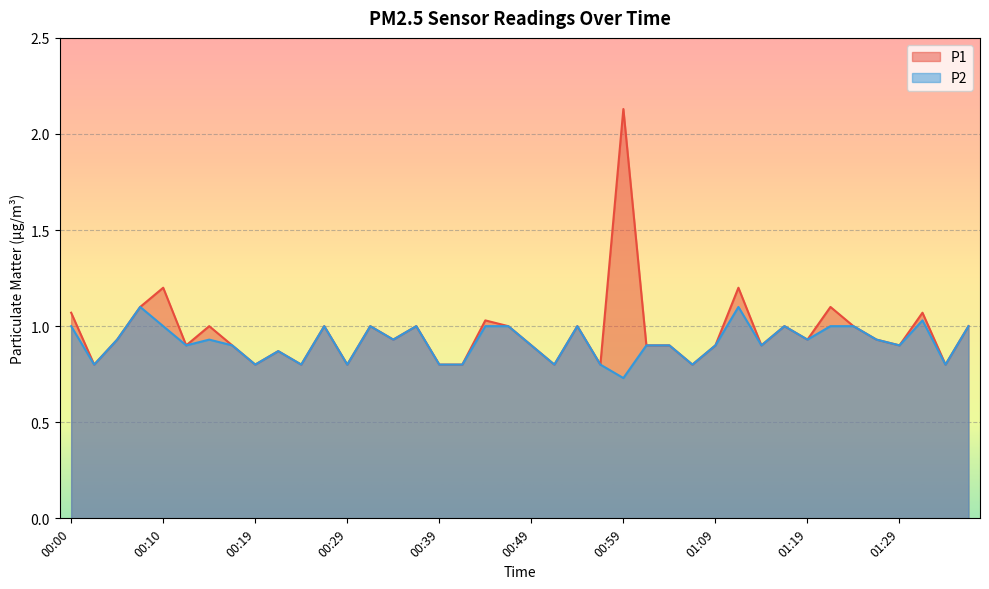

List the series in order of their overall mean, lowest first.

P2, P1